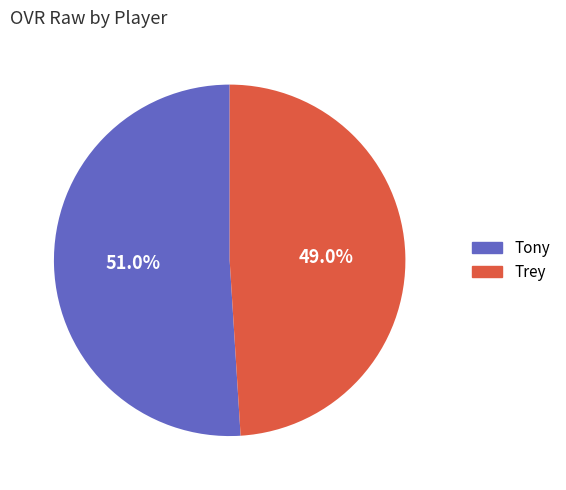

Is there any slice that represents more than half of the pie?

Yes